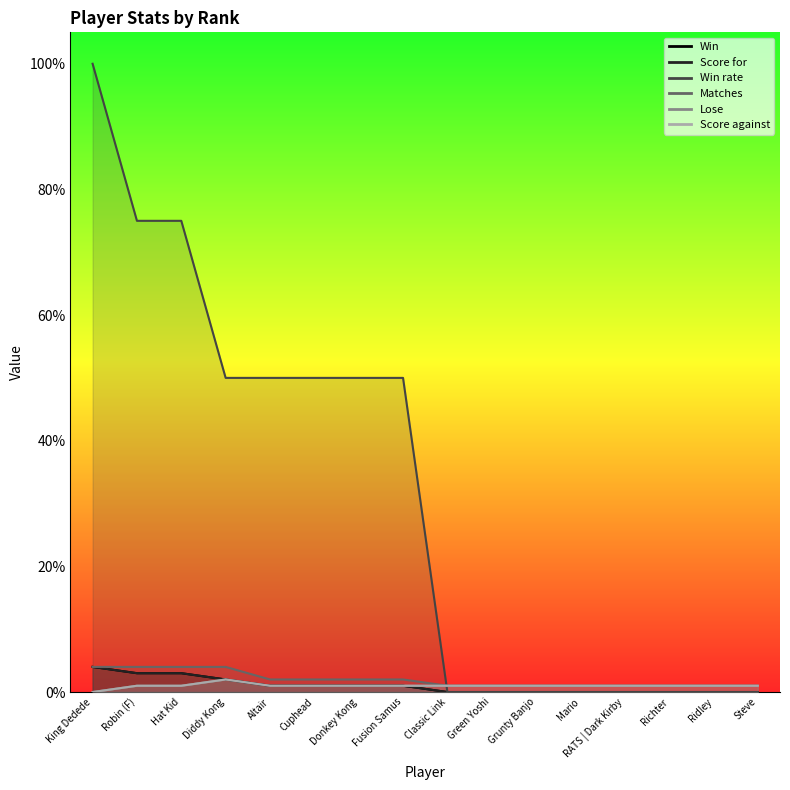

What is the total value across all series at Donkey Kong?

56